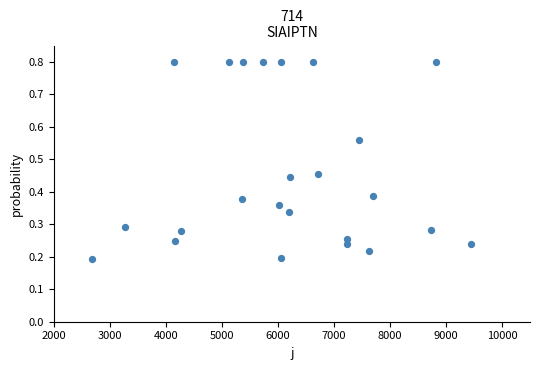

What is the range of X values (max minus min)?

6778.0